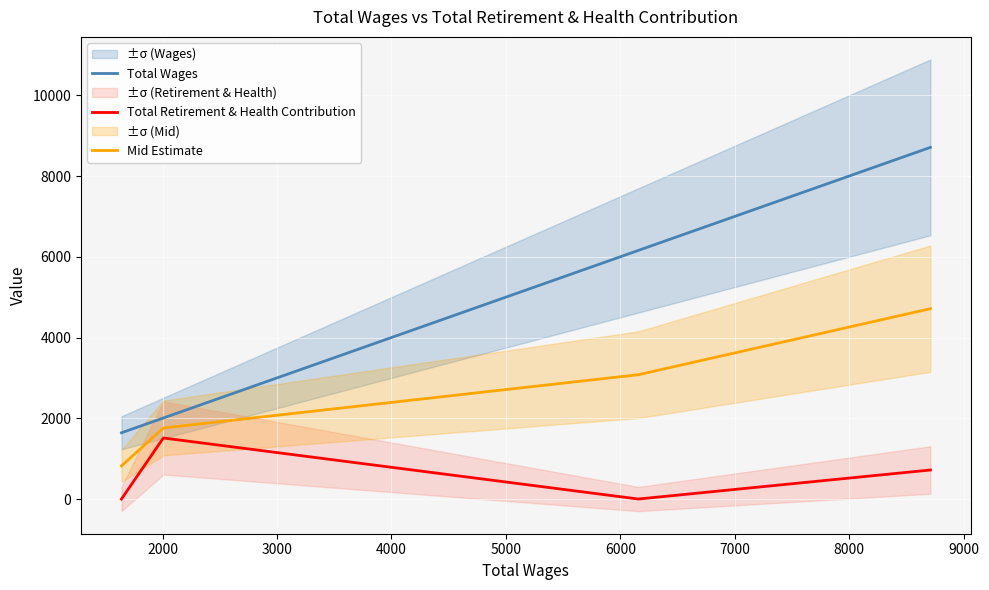

True or false: Total Retirement & Health Contribution and Total Wages intersect in this chart.

False